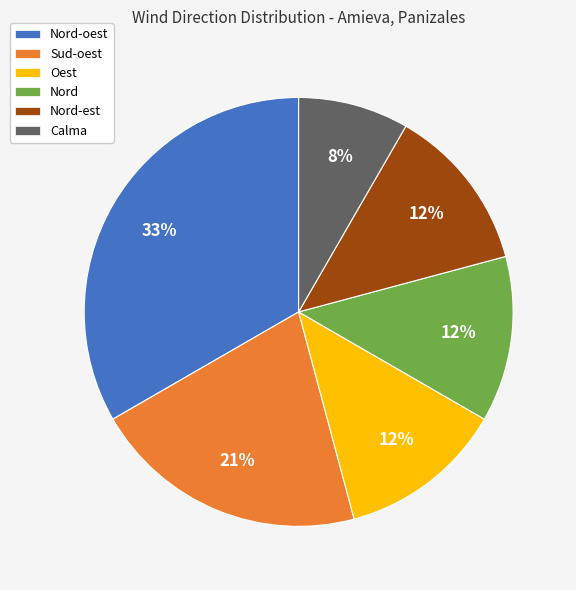

Is there any slice that represents more than half of the pie?

No